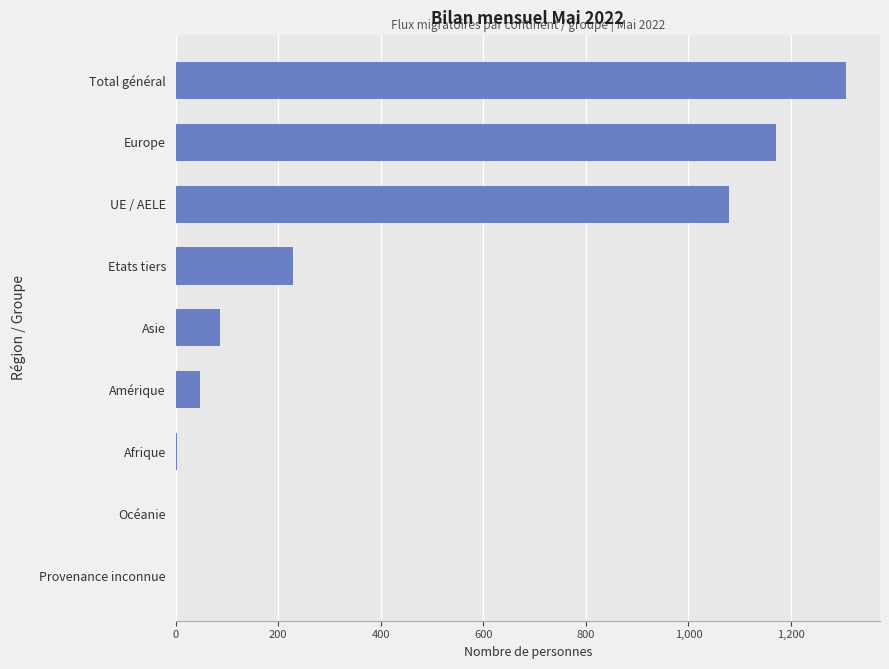

The chart shows a value of 2194 at Total général. True or false?

False